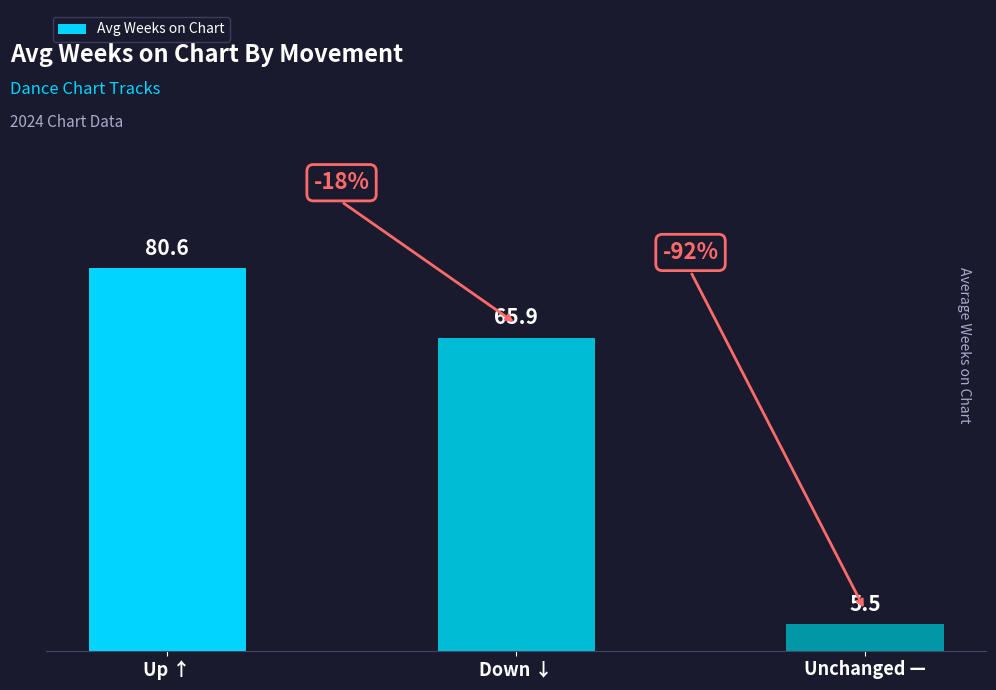

What is the greatest value displayed?

80.6